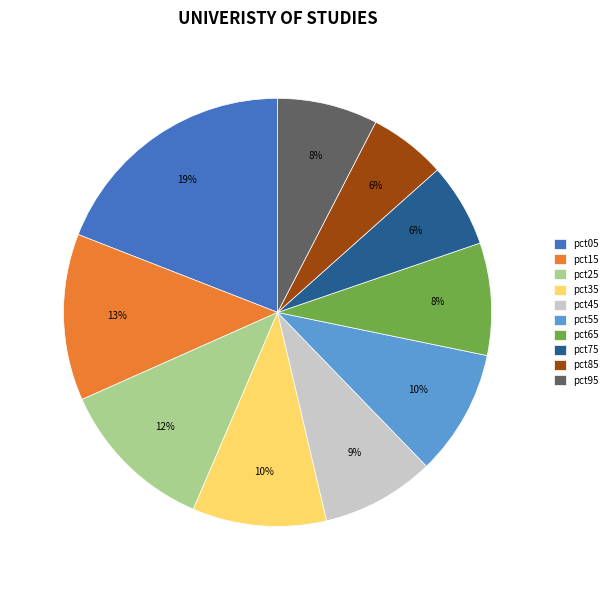

What is the largest slice in the pie chart?

pct05